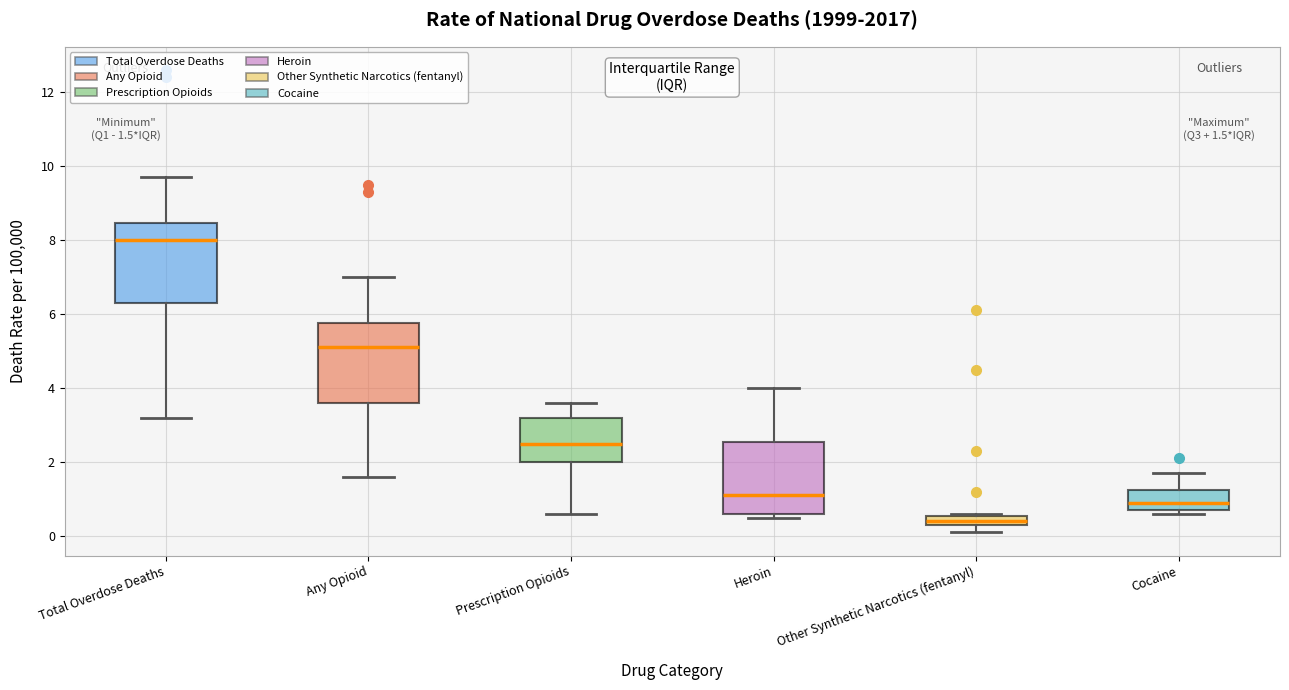

Which box's median line is the lowest?

Other Synthetic Narcotics (fentanyl)